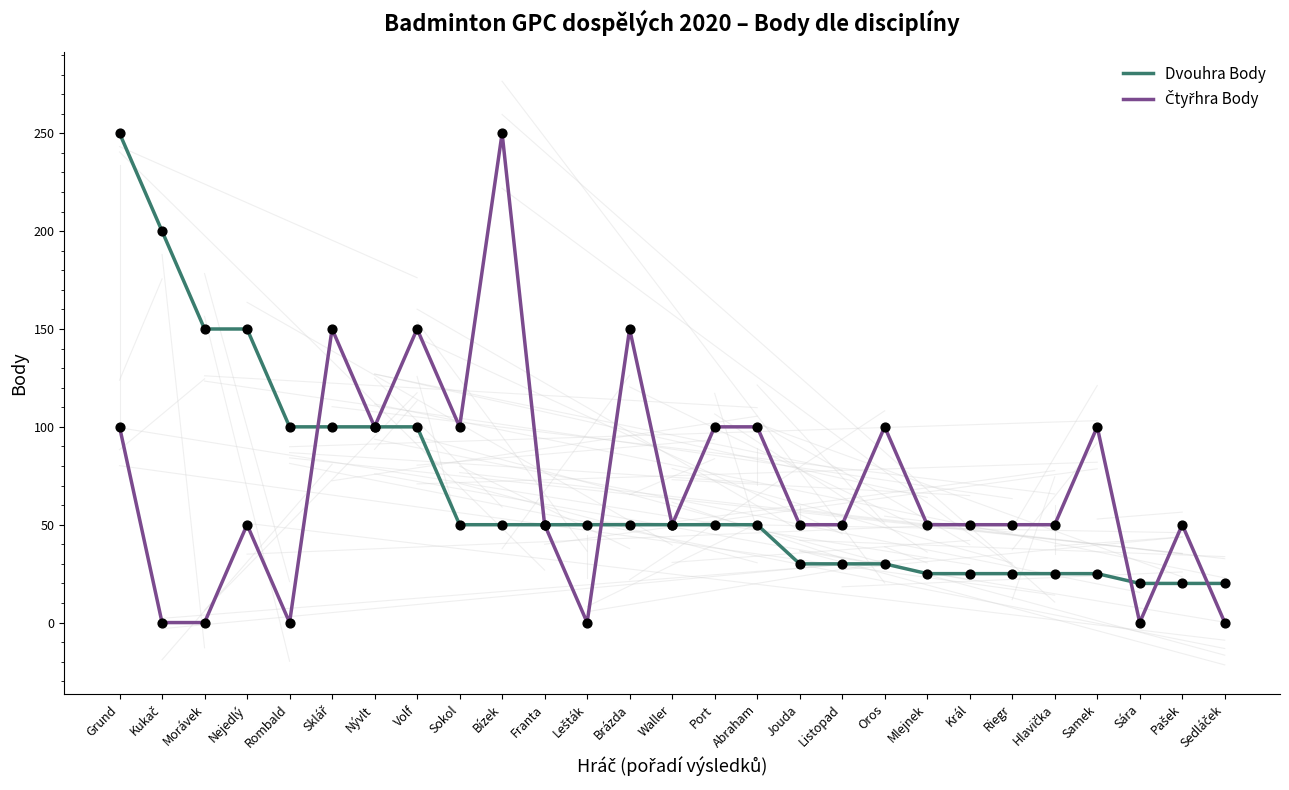

Between Nývlt and Oros, which series saw the biggest shift?

Dvouhra Body